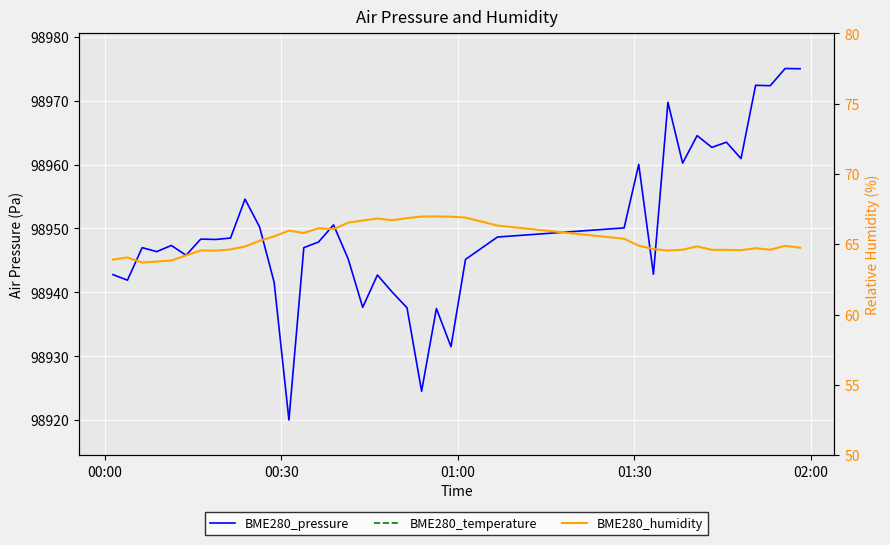

True or false: BME280_temperature has a value of 2.7 at 14.

False